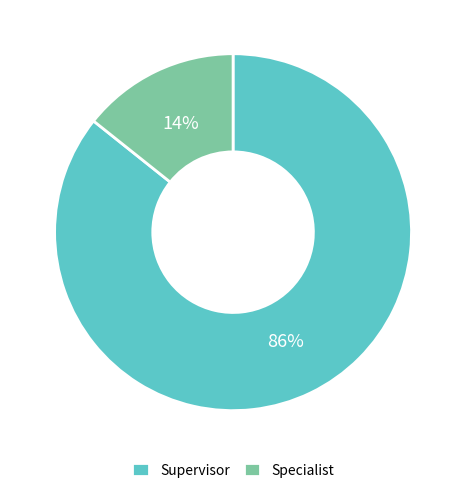

What is the largest slice in the pie chart?

Supervisor